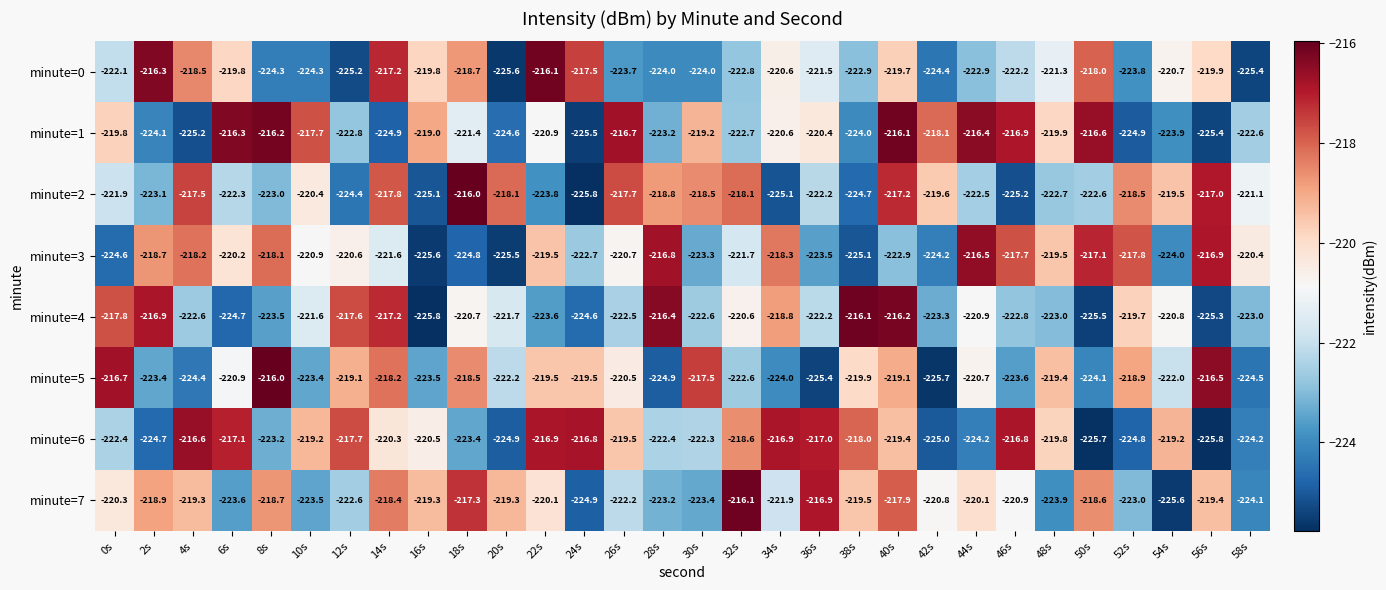

At which category is the sum across all series the highest?

40s